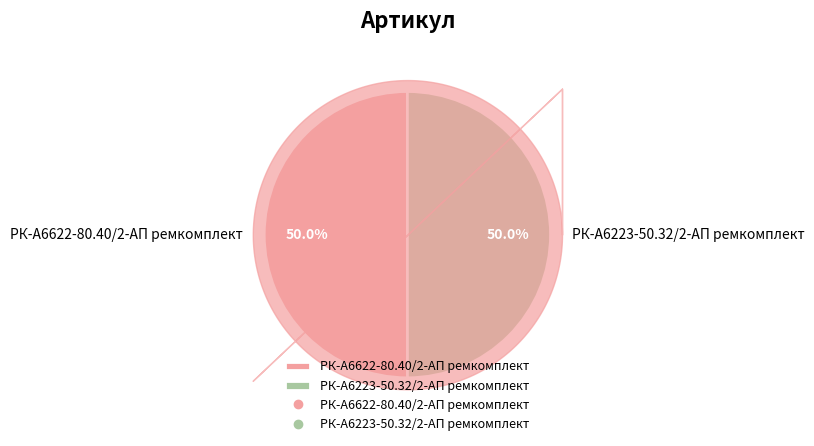

How many segments does this pie chart have?

2